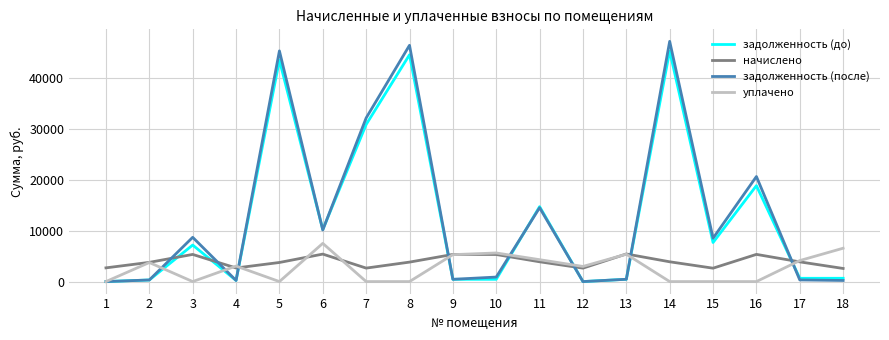

The value of начислено at 10 is 5314.7. True or false?

True